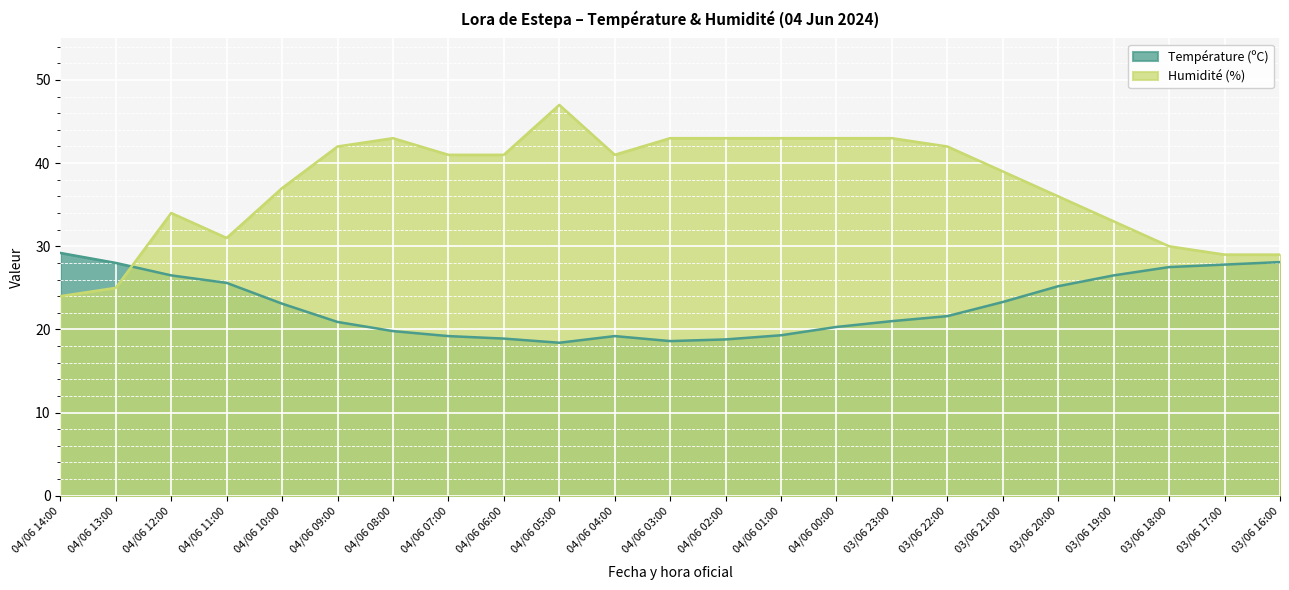

True or false: Température (ºC) has more than 0 points higher than both neighbors.

True